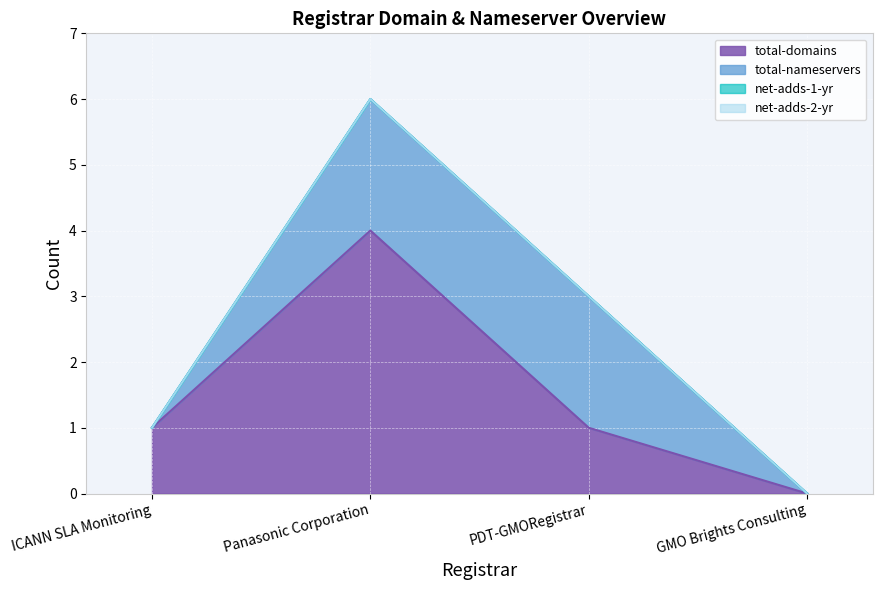

At which category is the sum across all series the highest?

Panasonic Corporation